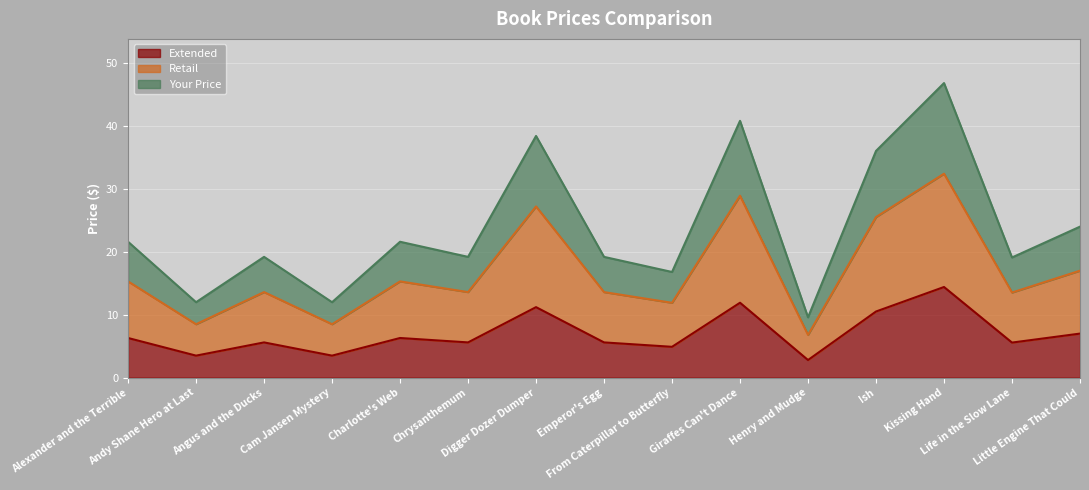

At Angus and the Ducks, list the series in order from smallest to largest.

Extended, Retail, Your Price